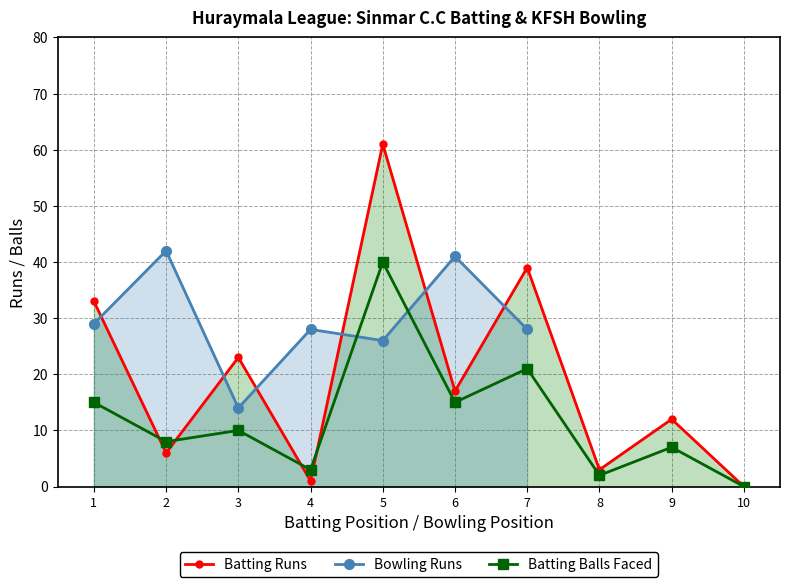

Which series has the largest range (max minus min)?

Runs